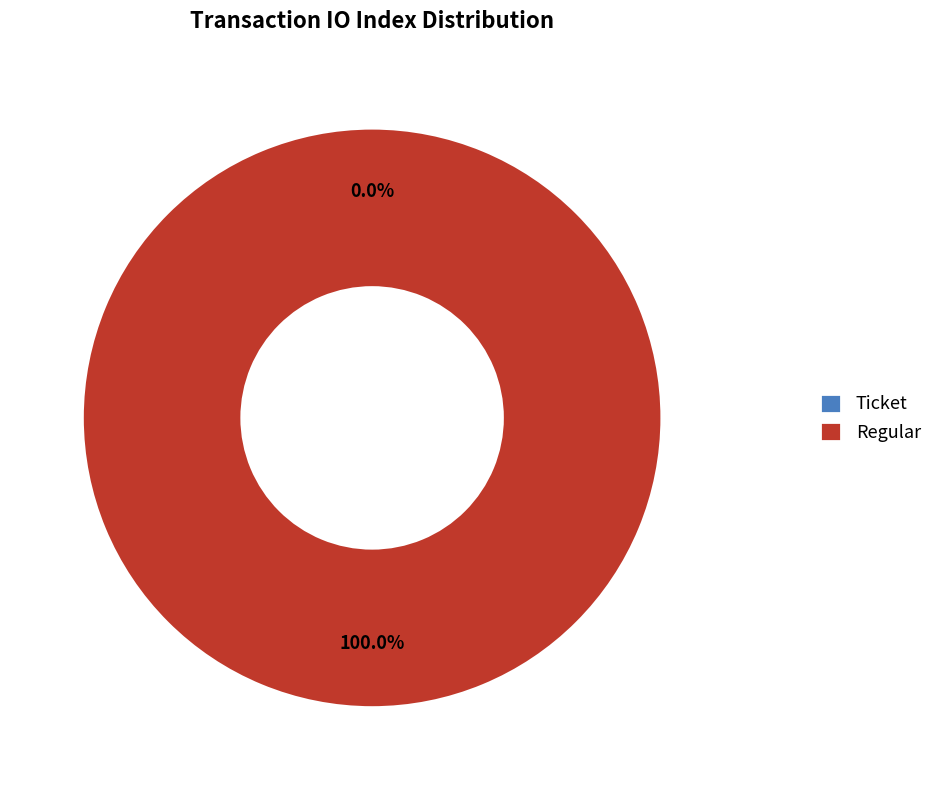

Does Regular represent more than half of the total?

Yes